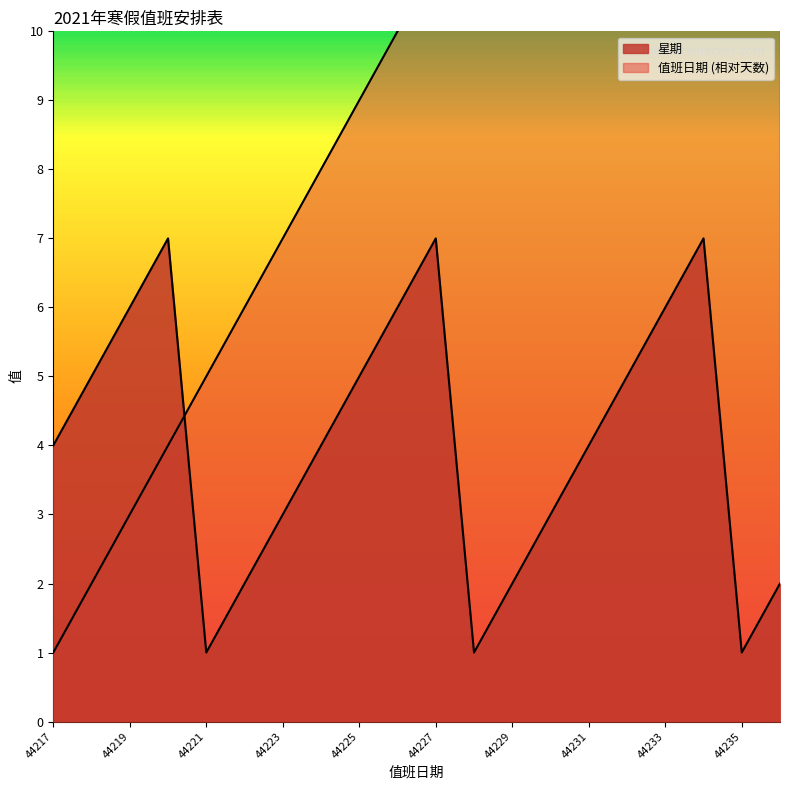

What is the value of the 星期 point at the 14th from the left?

3